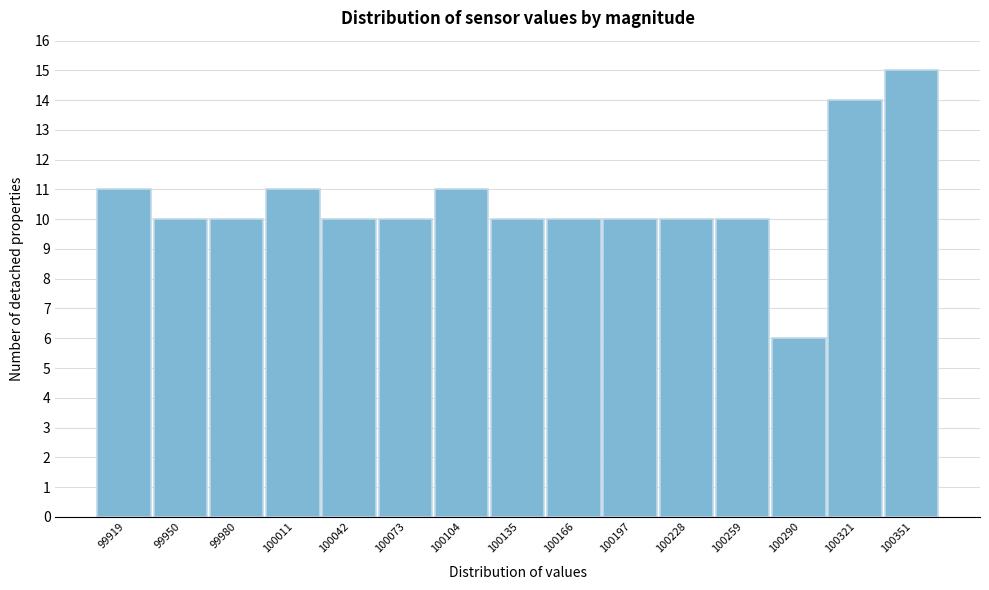

Reading left to right, extract all data points from this chart.

99919=11	99950=10	99980=10	100011=11	100042=10	100073=10	100104=11	100135=10	100166=10	100197=10	100228=10	100259=10	100290=6	100321=14	100351=15